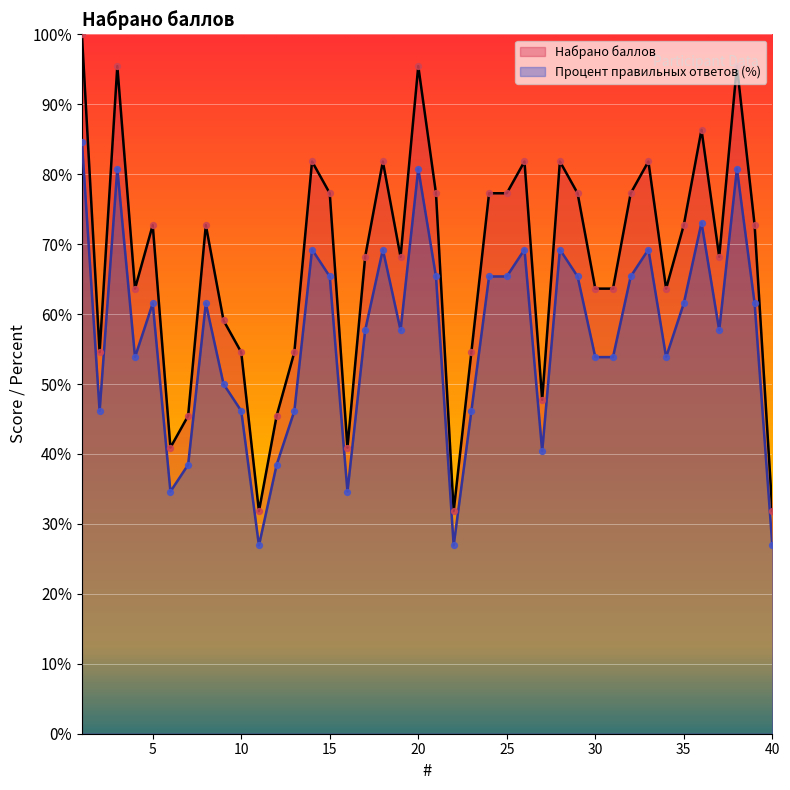

At which category is the sum across all series the highest?

1